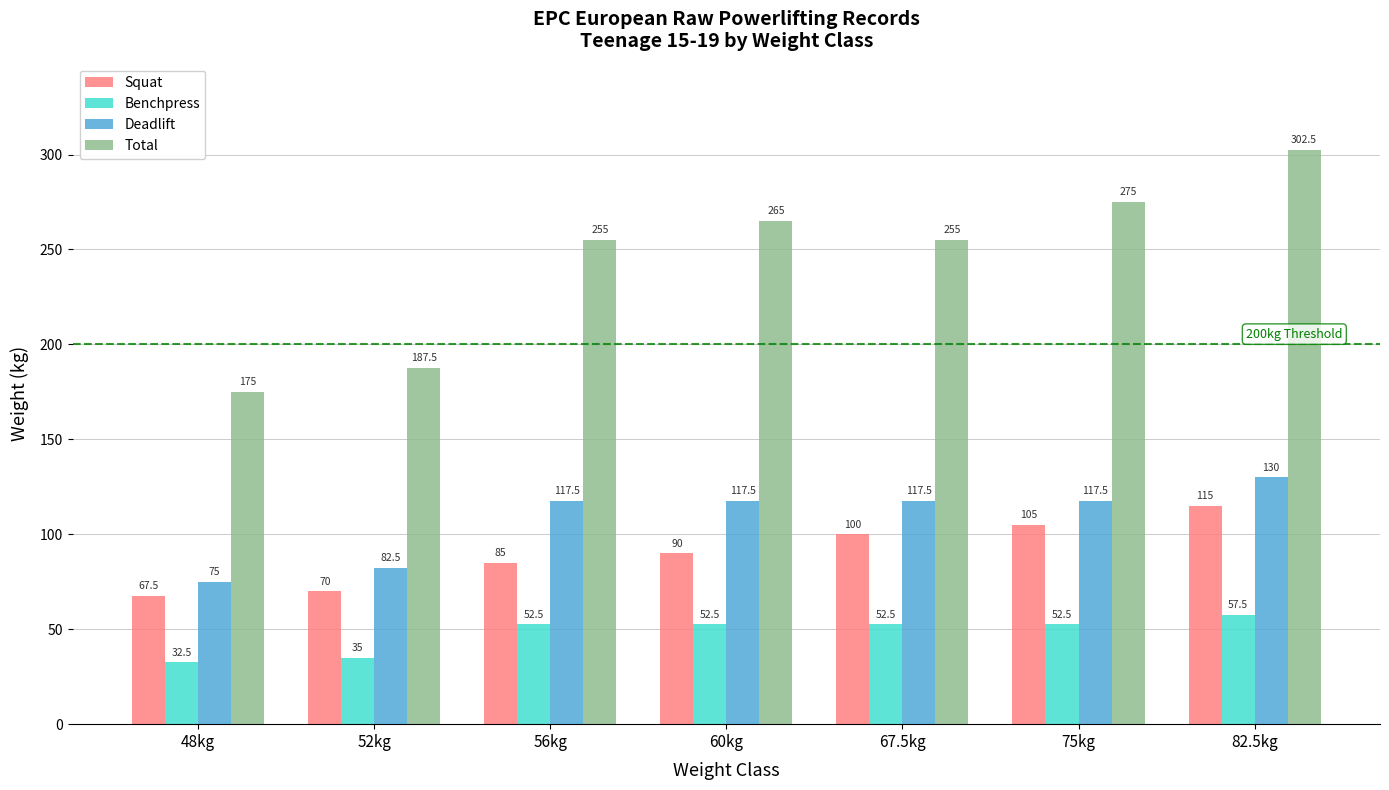

Which category has the highest value across all series?

82.5kg